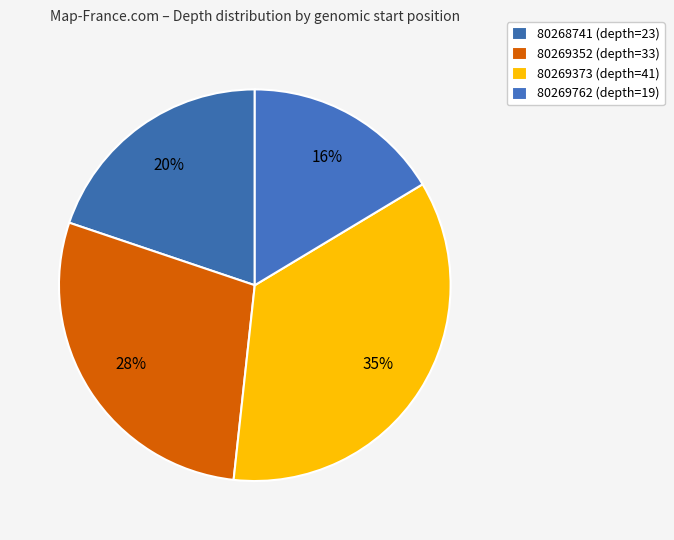

Count the number of slices in the pie.

4